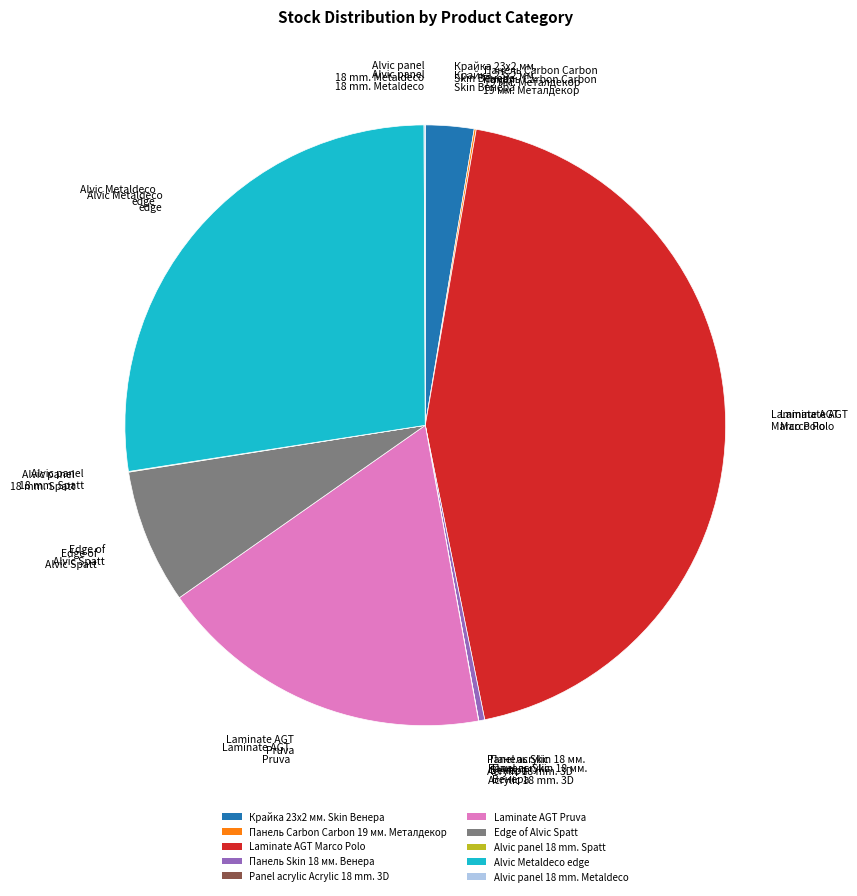

The Крайка 23x2 мм. Skin Венера slice represents 15% of the pie. True or false?

False